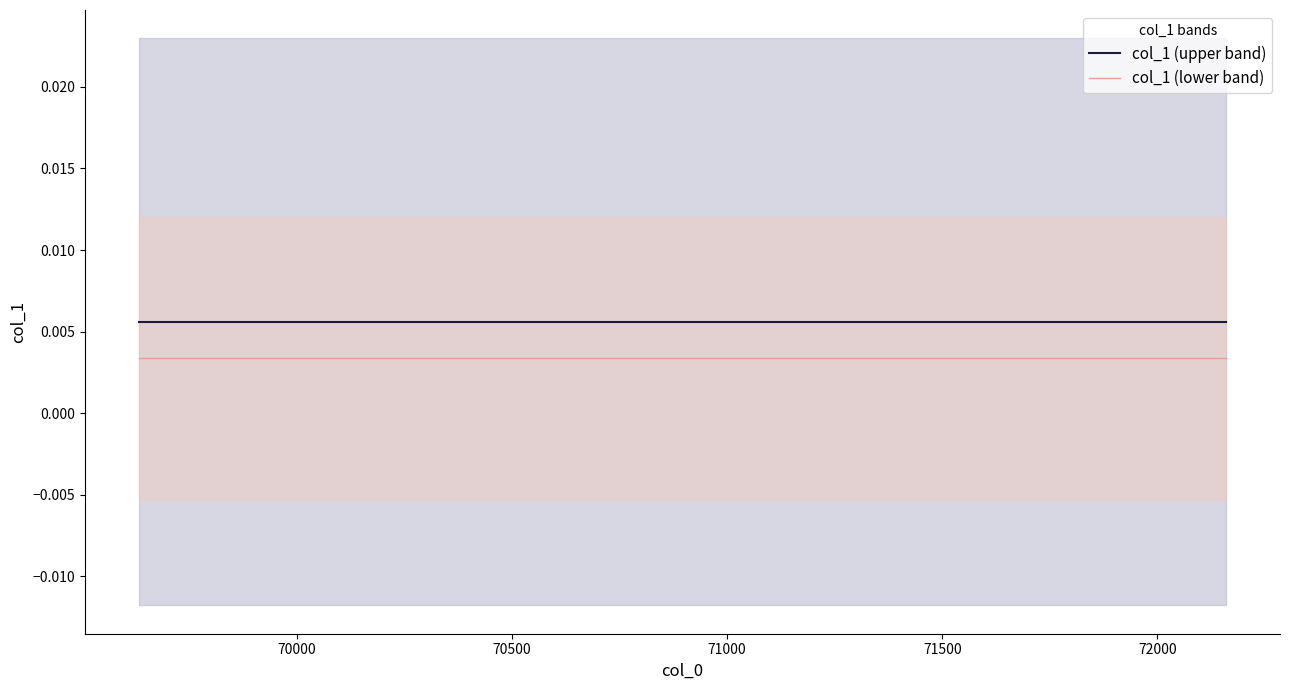

True or false: col_1 (lower band) and col_1 (upper band) cross at least once.

False